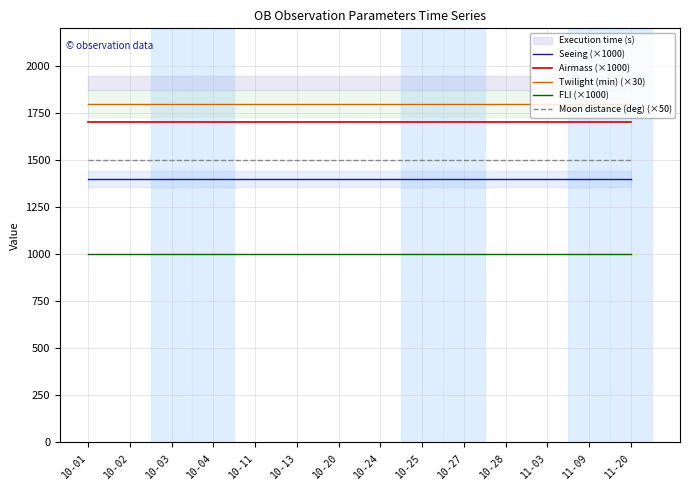

What is the value of the Moon distance (deg) (×50) point at the 11th from the left?

1500